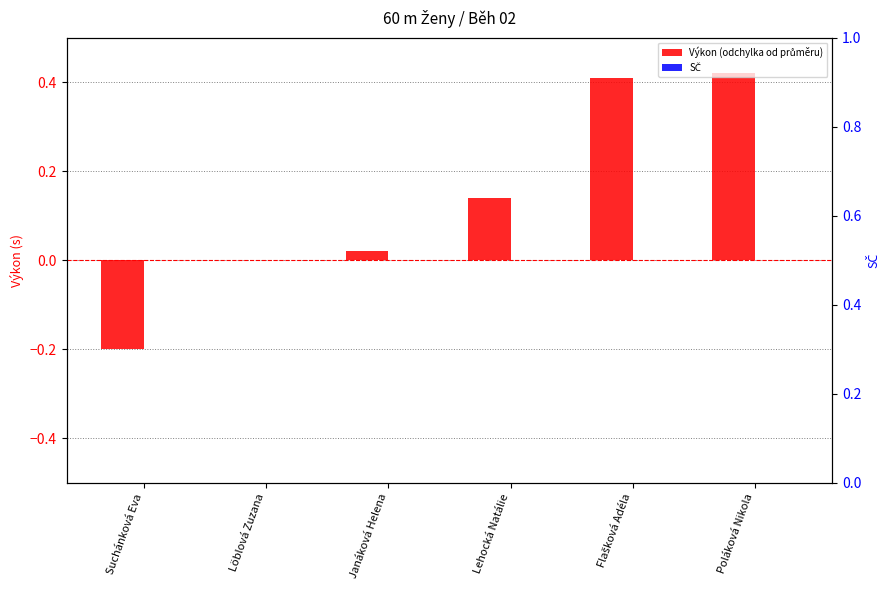

Between Löblová Zuzana and Lehocká Natálie, which series saw the biggest shift?

Výkon (odchylka od průměru)